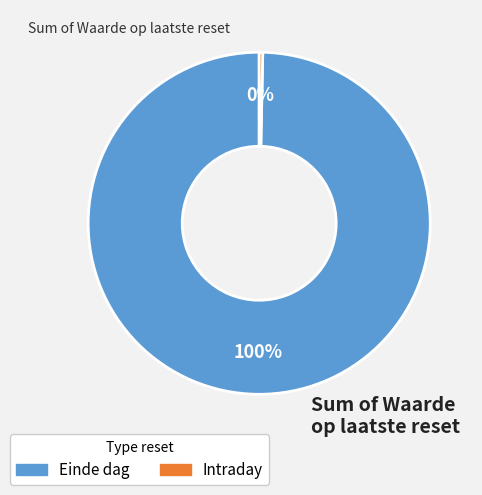

Is there any slice that represents more than half of the pie?

Yes